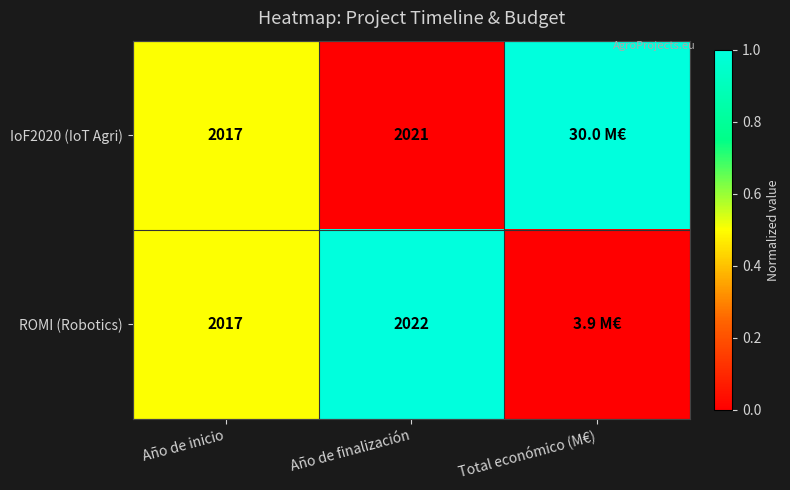

Is it true that ROMI (Robotics) equals 2017 at Año de inicio?

True